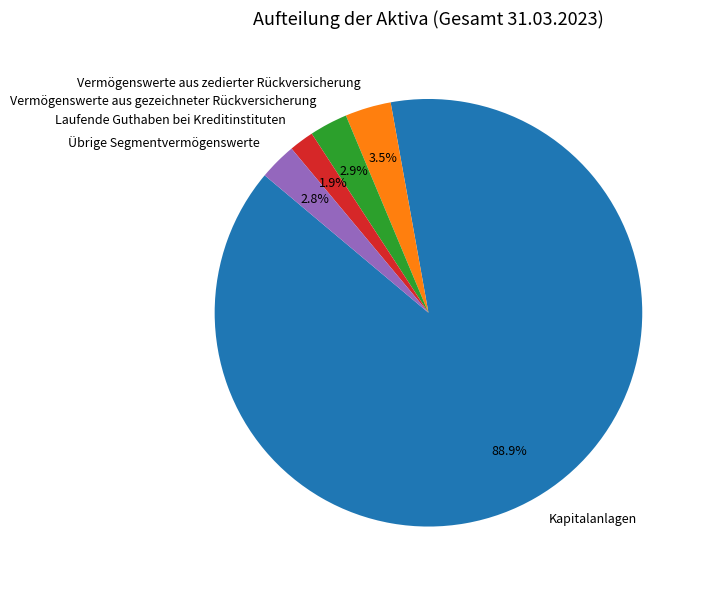

To the nearest percent, what is the average slice percentage?

20%